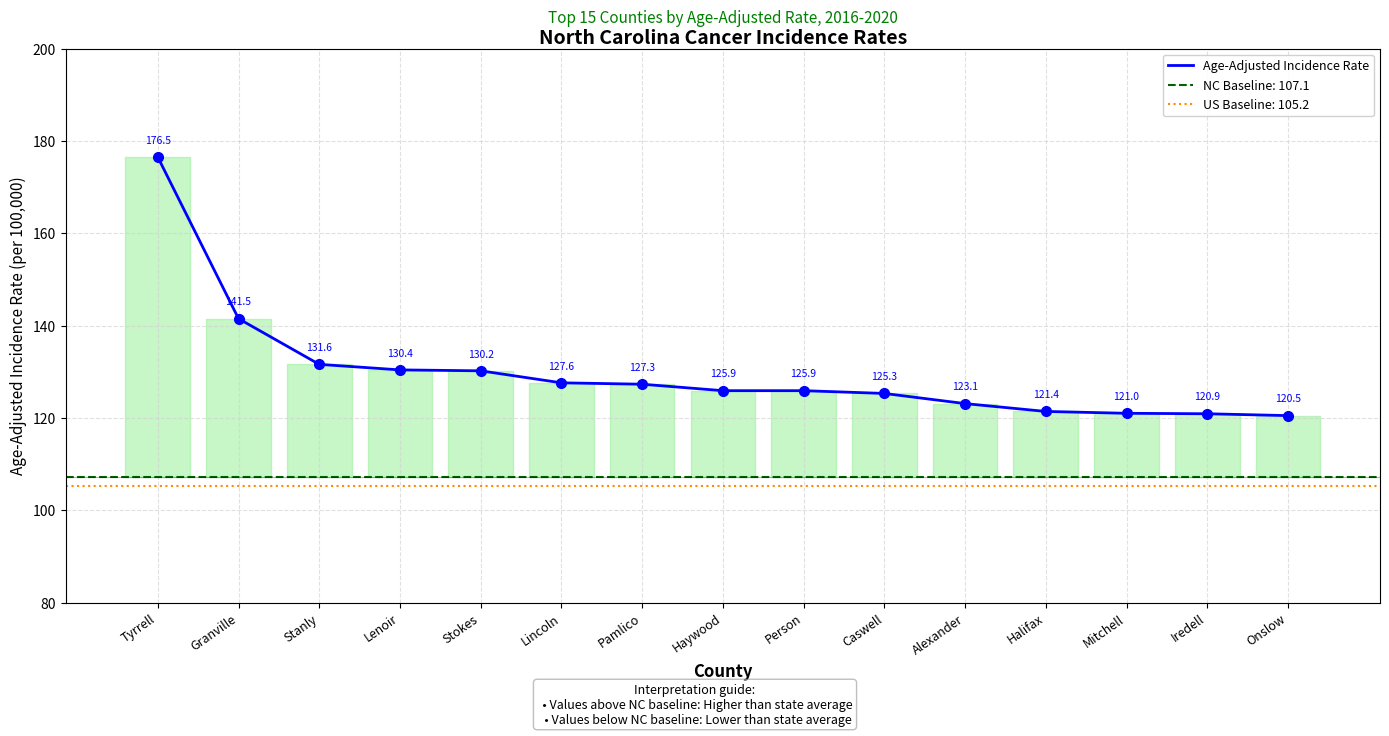

What is the difference between the maximum and minimum values?

56.0